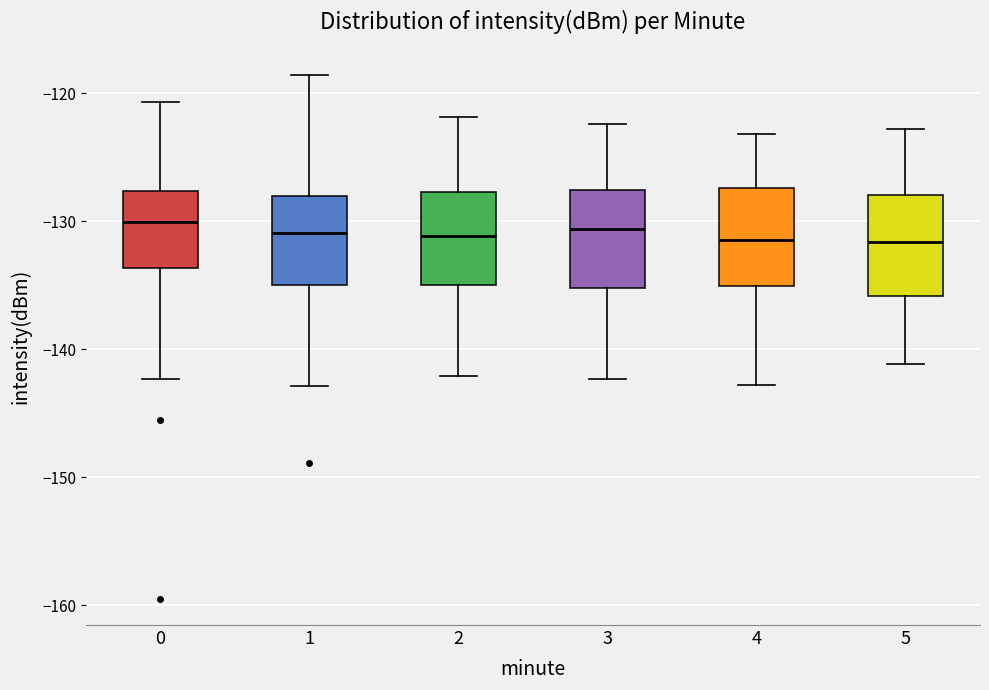

Reading left to right, transcribe this box plot: for each box, give where its median line is, the range the box spans, and where its two whiskers end, as read against the y-axis. The values are not printed on the chart, so give them approximately, as read against the axis.

0: median -130, box -134 to -128, whiskers -142 to -121
1: median -131, box -135 to -128, whiskers -143 to -119
2: median -131, box -135 to -128, whiskers -142 to -122
3: median -131, box -135 to -128, whiskers -142 to -122
4: median -131, box -135 to -127, whiskers -143 to -123
5: median -132, box -136 to -128, whiskers -141 to -123